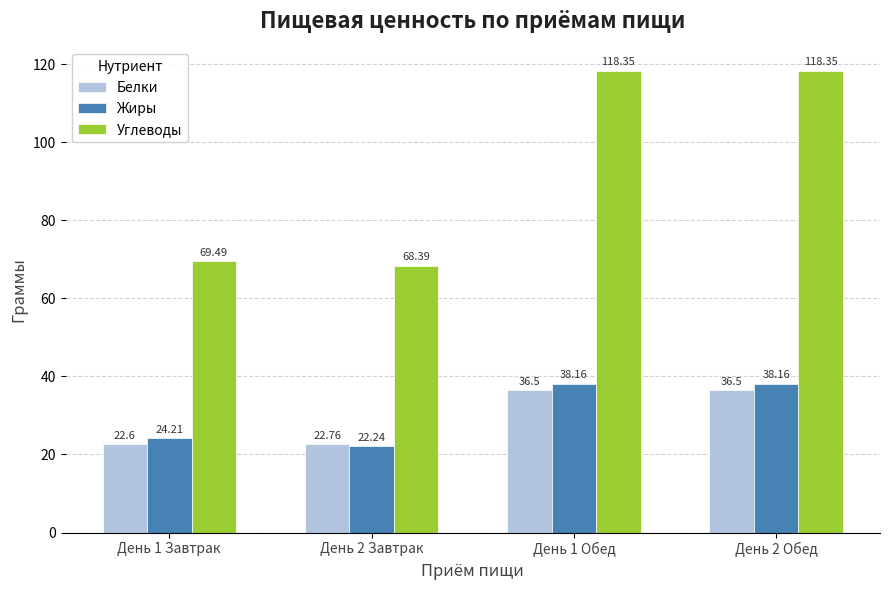

Is it true that Углеводы equals 68.4 at День 2 Завтрак?

True